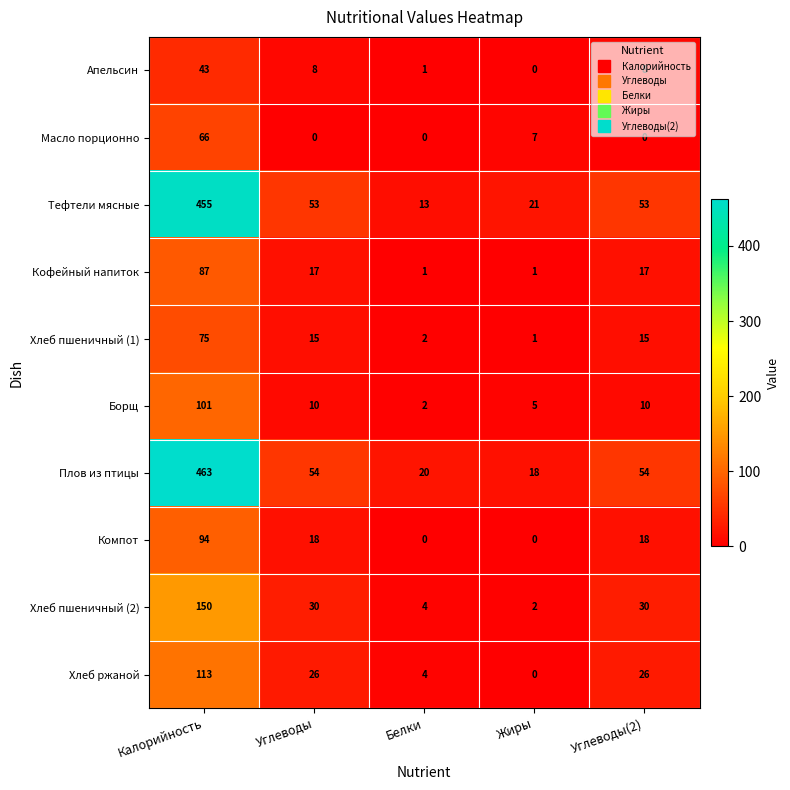

What is the spread (max minus min) of values at Углеводы(2)?

54